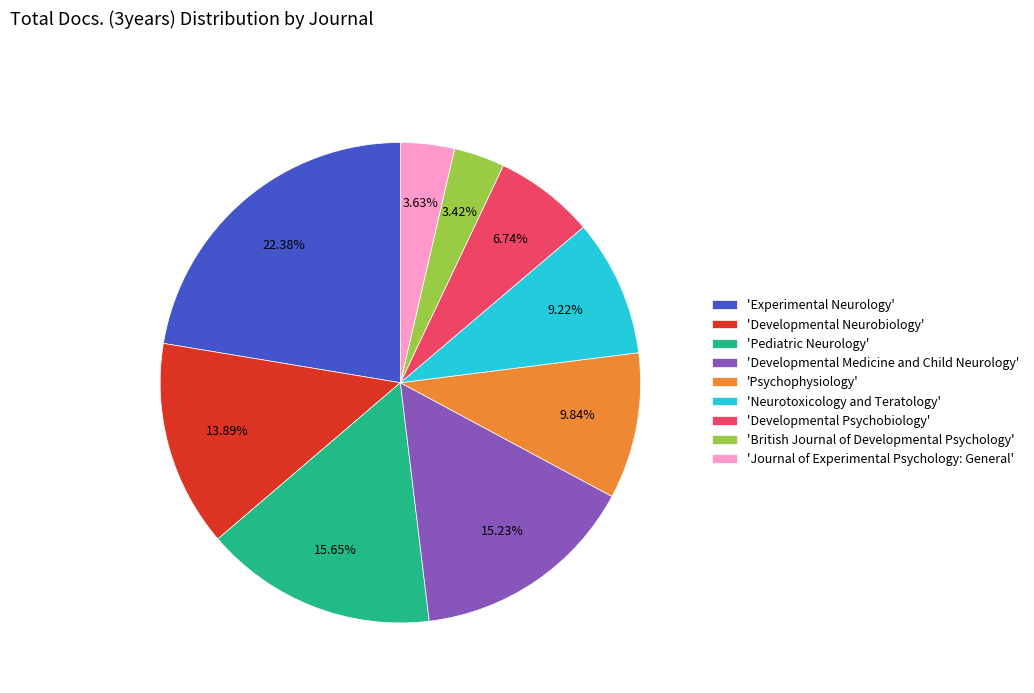

Is the sum of 'Neurotoxicology and Teratology' and 'Developmental Psychobiology' greater than half?

No